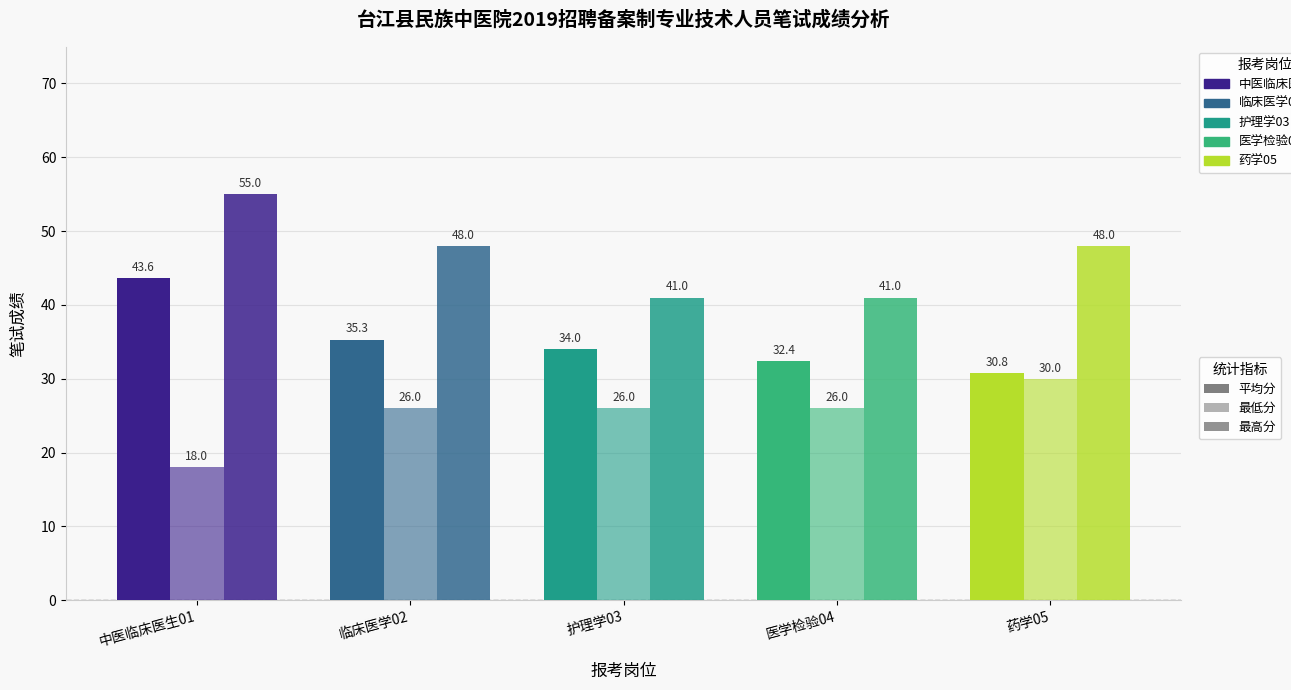

Is the value of 最低分 at 医学检验04 greater than the value of 平均分 at 临床医学02?

No